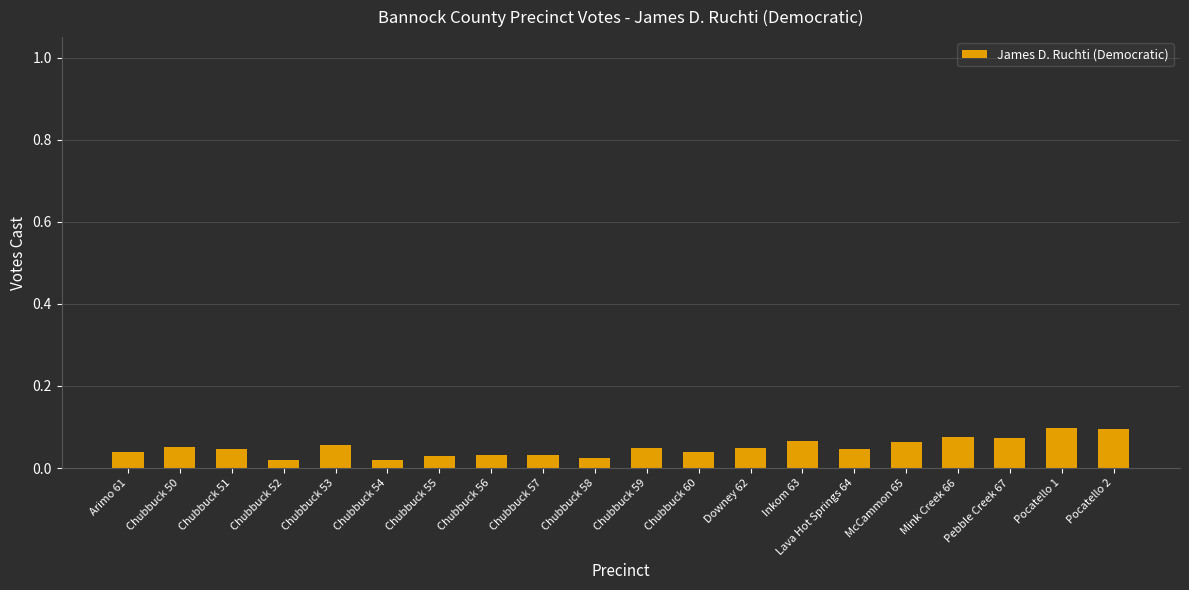

What is the label of the 2nd bar from the left?

Chubbuck 50